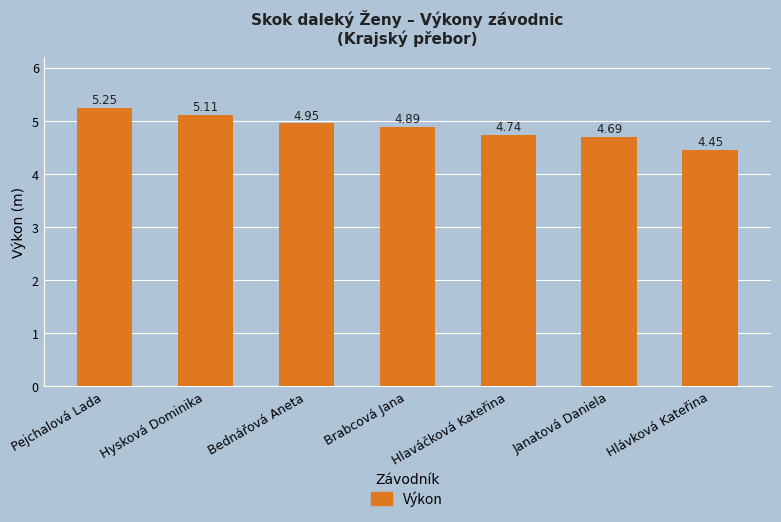

What is the sum of the values at Janatová Daniela and Bednářová Aneta?

9.6